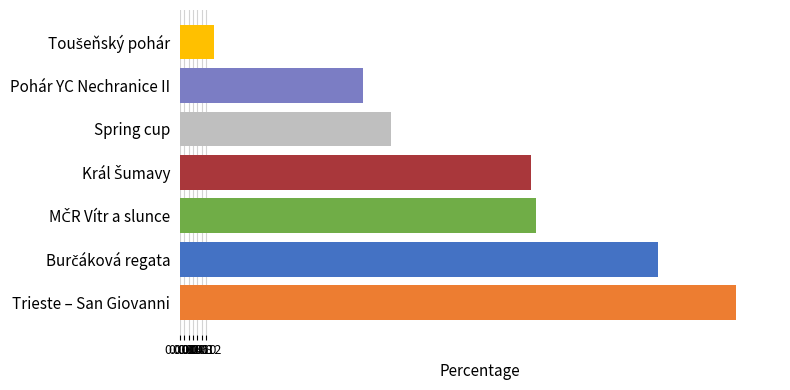

At which category does the chart reach its peak across all series?

Trieste – San Giovanni